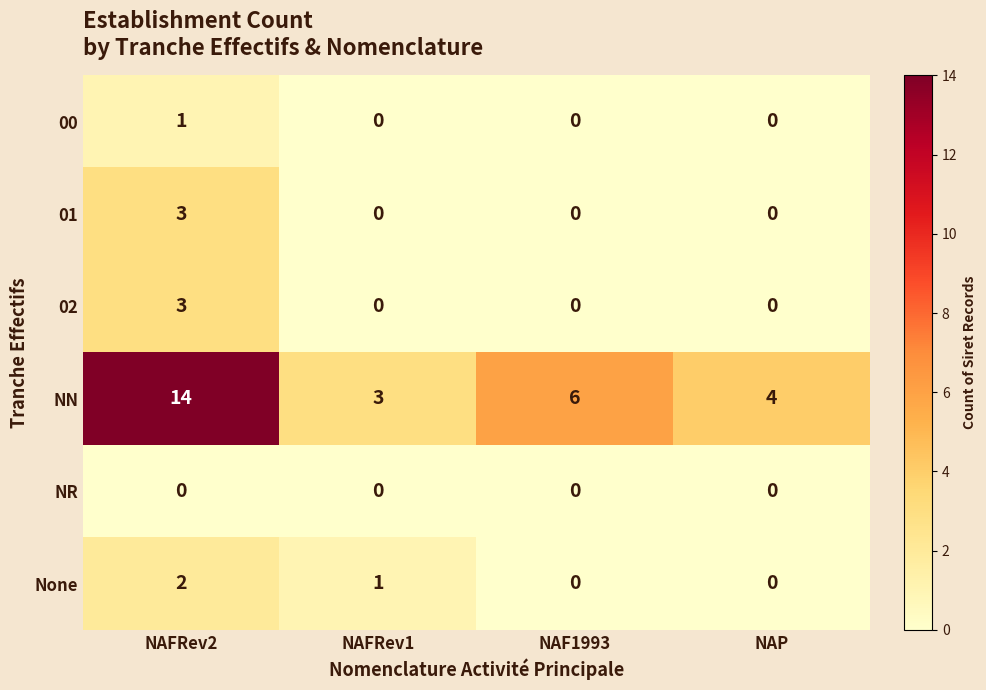

What is the maximum value for 02?

3